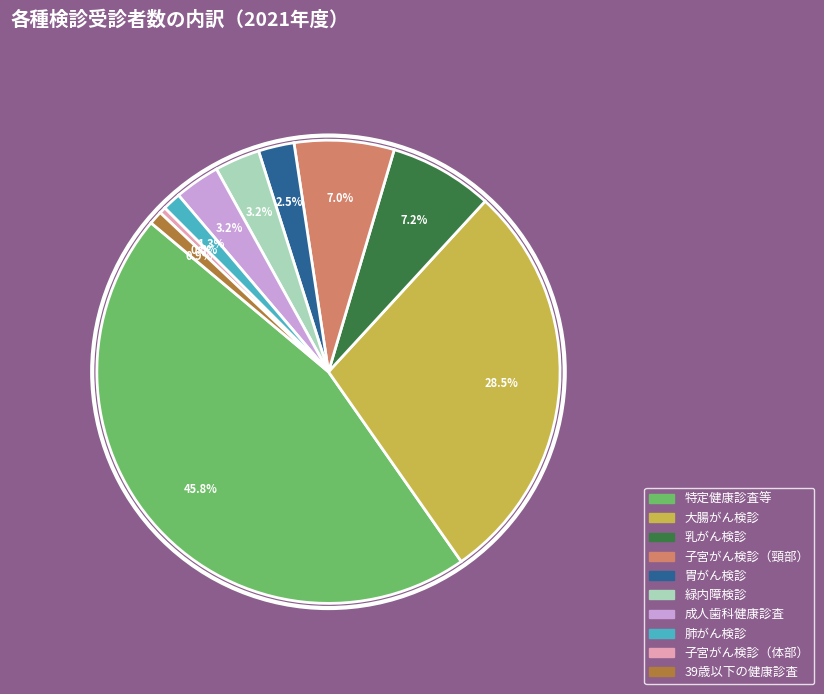

To the nearest percent, what is the combined percentage of 緑内障検診 and 胃がん検診?

6%